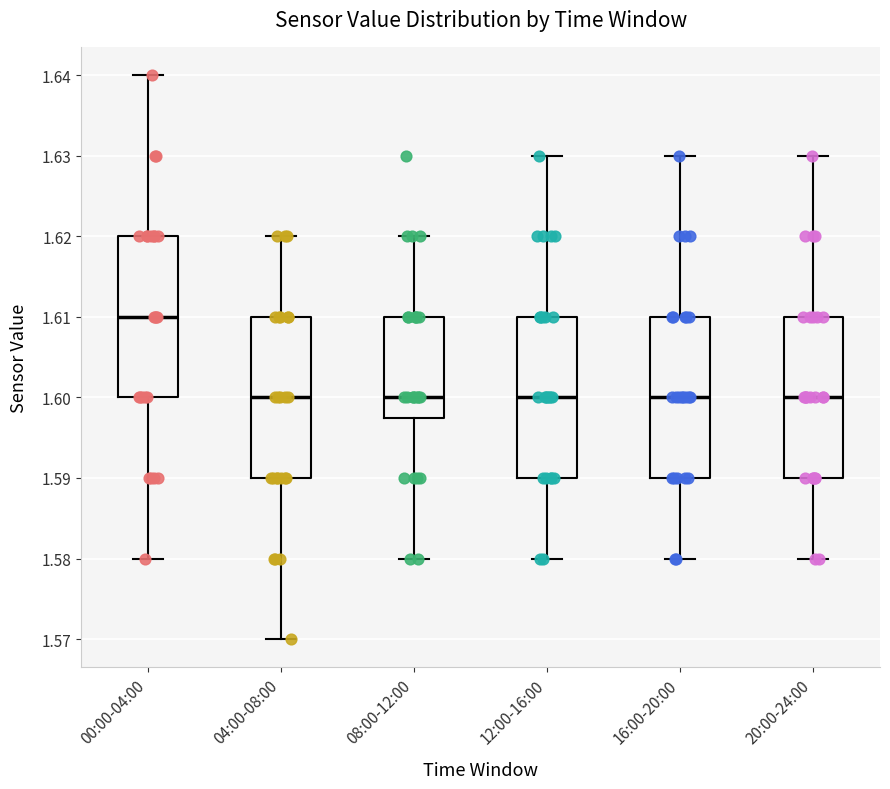

Where is the upper edge of the box for 16:00-20:00 on the y-axis? The values are not printed on the chart, so give them approximately, as read against the axis.

1.610